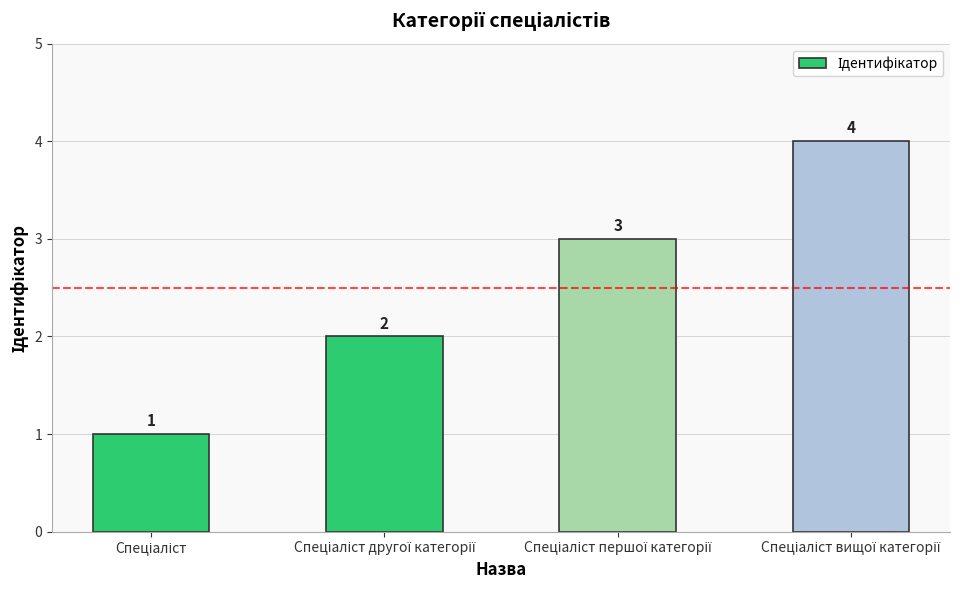

What is the value of the 2nd bar from the left?

2